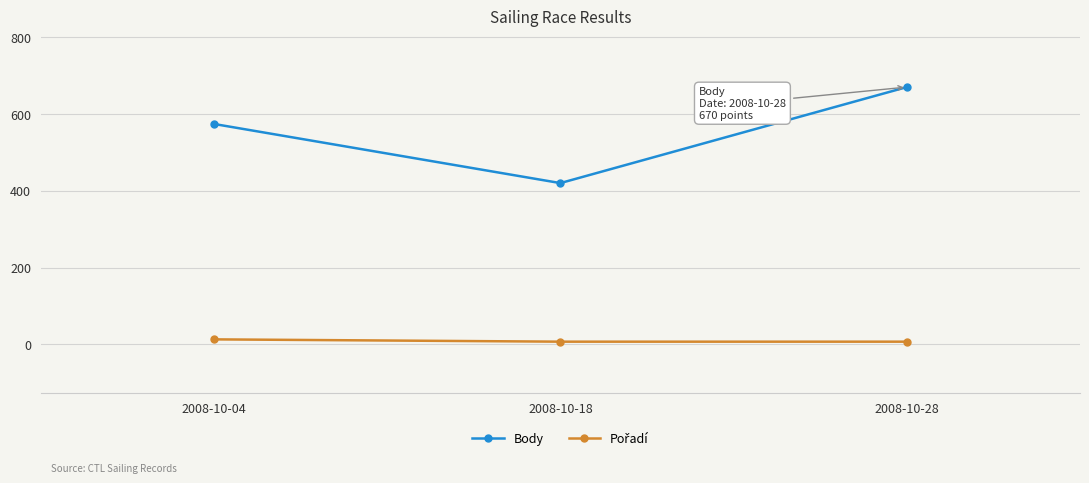

How many values in the Body series are below 574?

1